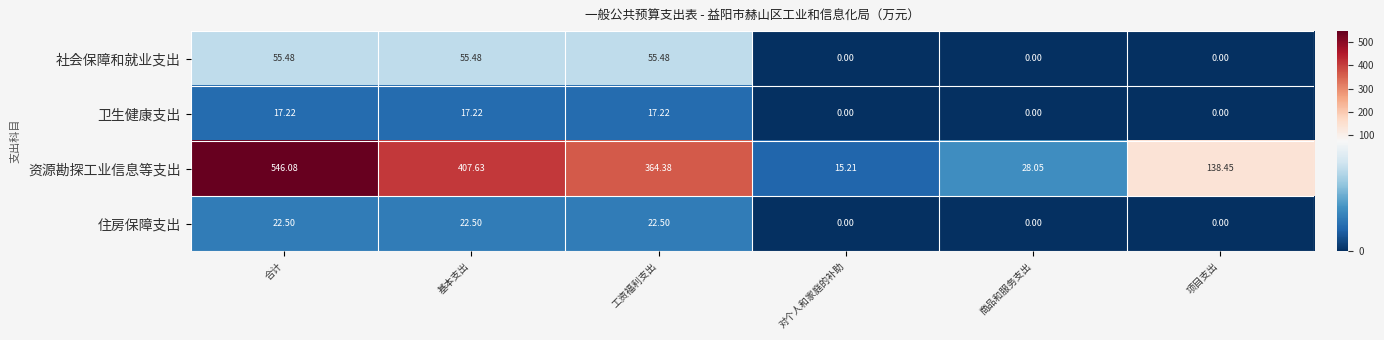

How many data points in 卫生健康支出 are less than 17?

3